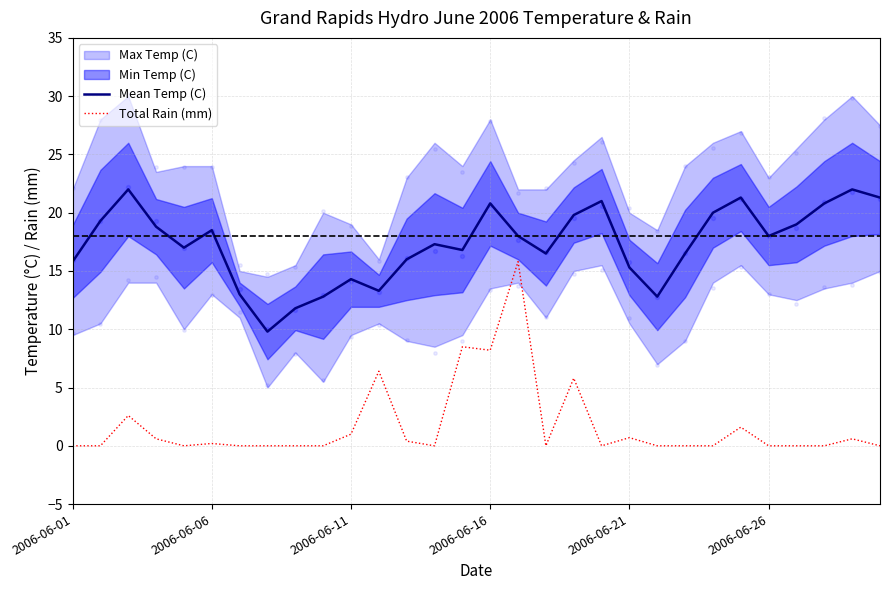

Which series contains the lowest Y value?

Total Rain (mm)